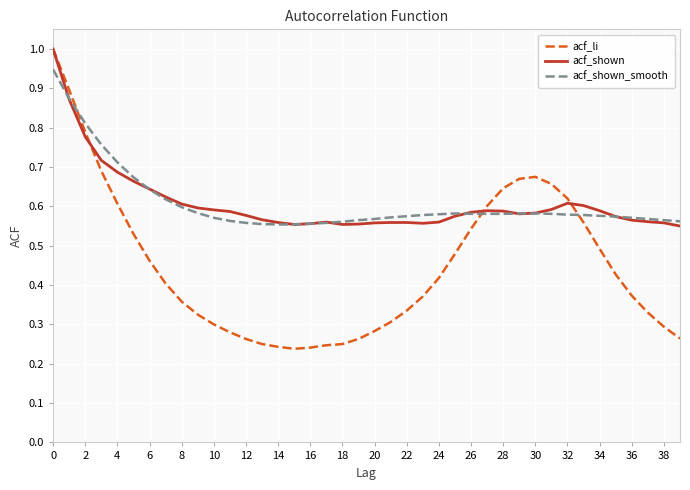

What is the maximum value shown in the chart?

1.0